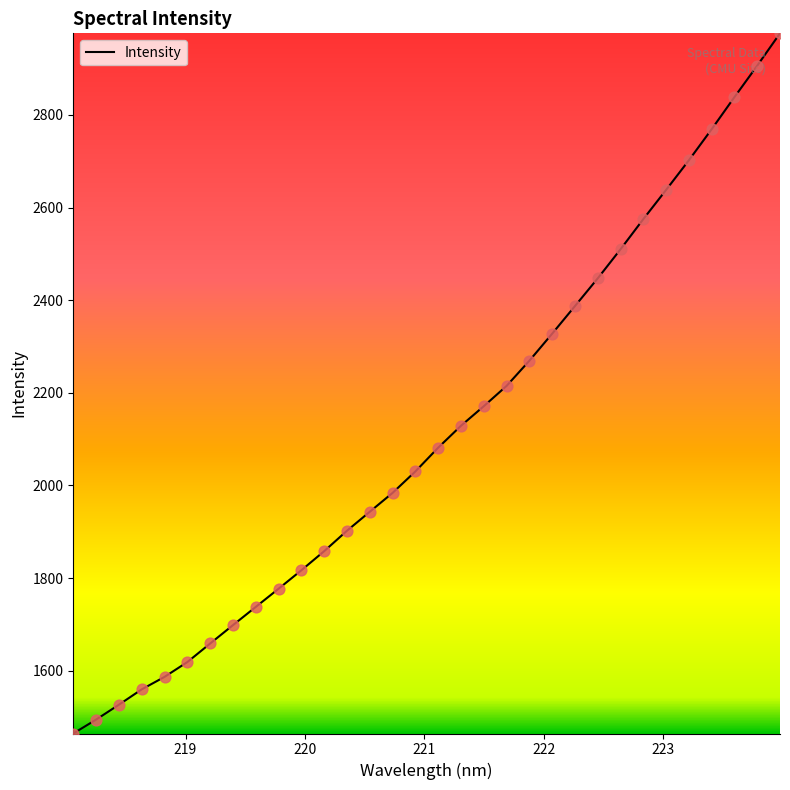

What is the difference between the maximum and minimum values?

1511.7